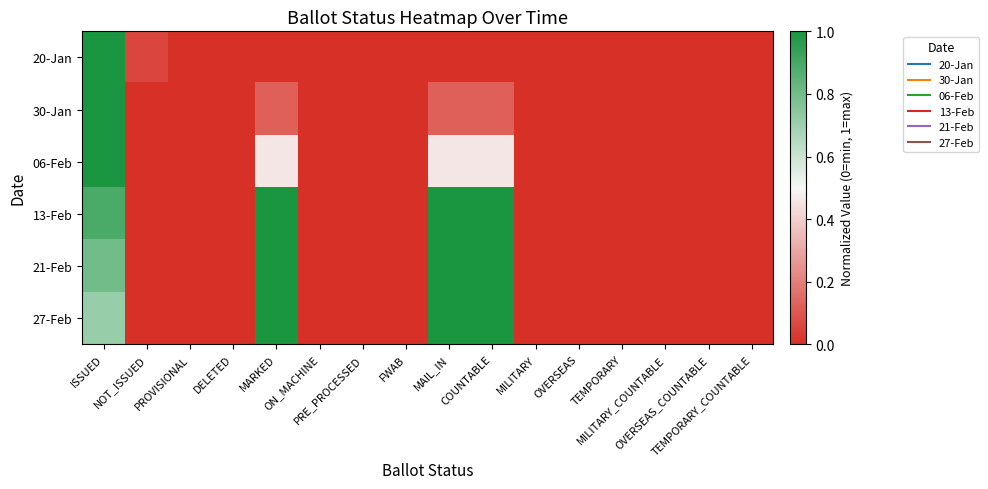

At which category is the sum across all series the highest?

ISSUED